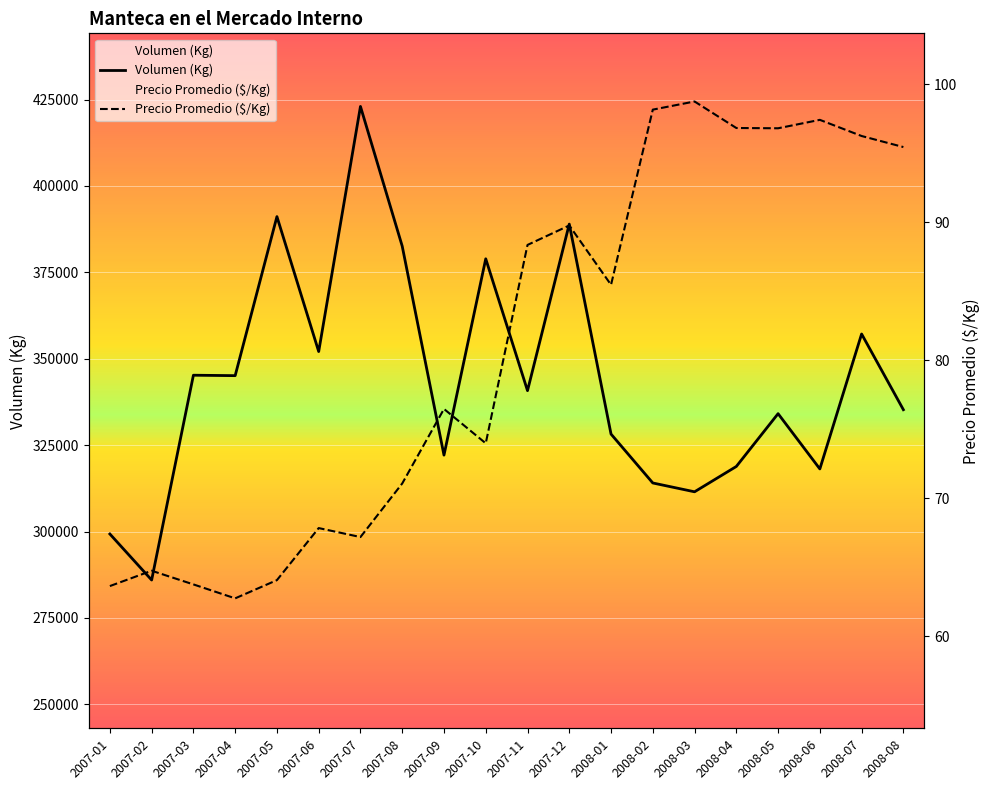

Is the value of Precio Promedio ($/Kg) at 2007-11 greater than the value of Volumen (Kg) at 2008-04?

No